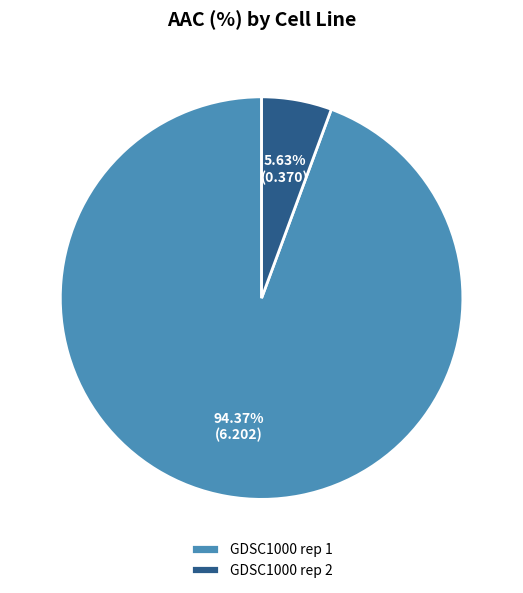

How many segments does this pie chart have?

2